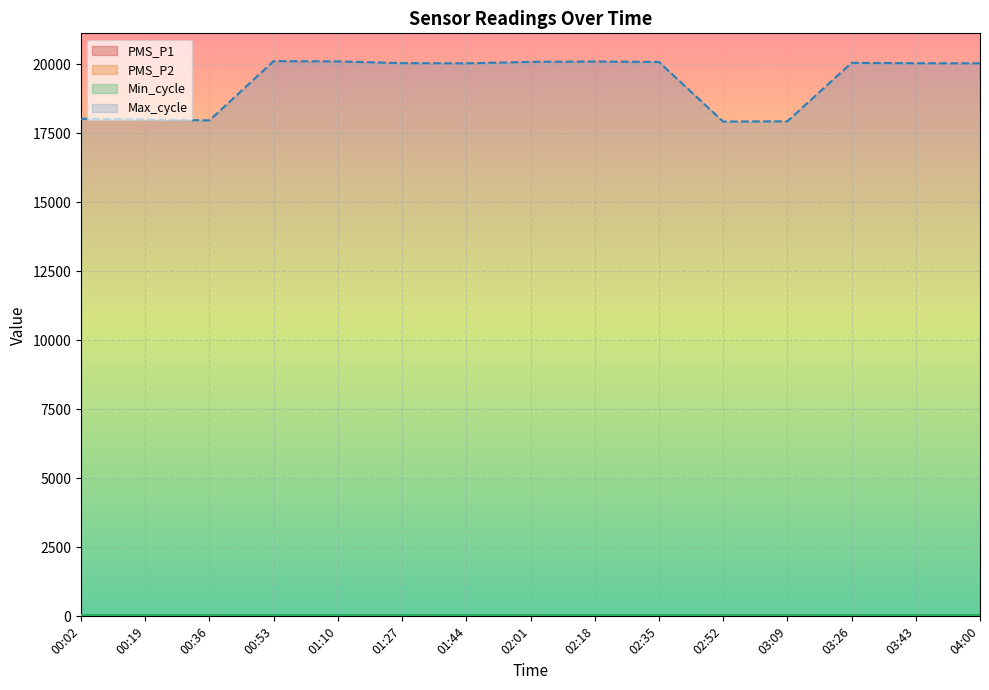

True or false: PMS_P1 and Min_cycle intersect in this chart.

False